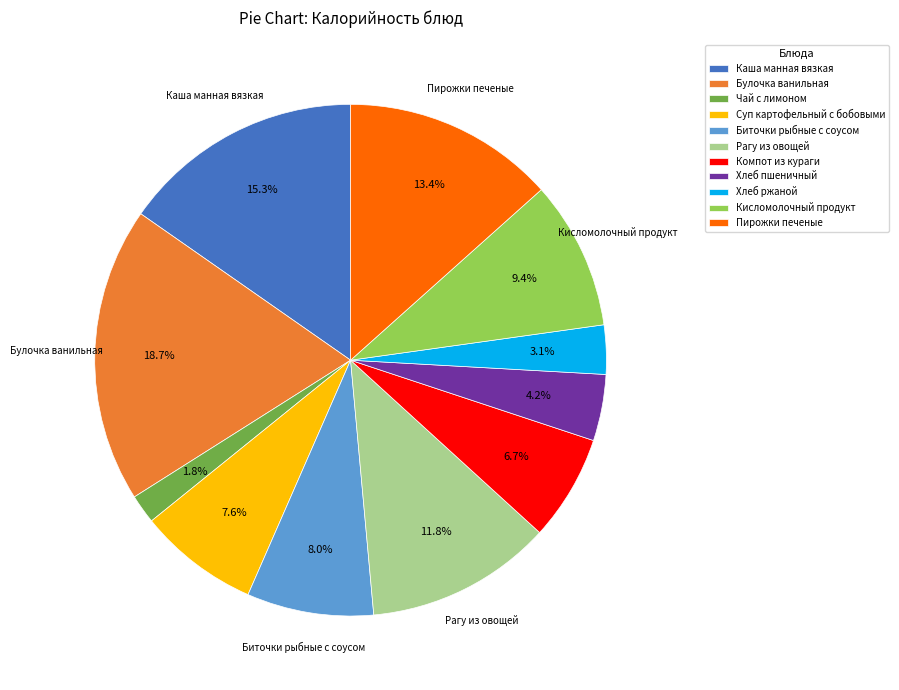

Which category has the smallest portion of the pie?

Чай с лимоном